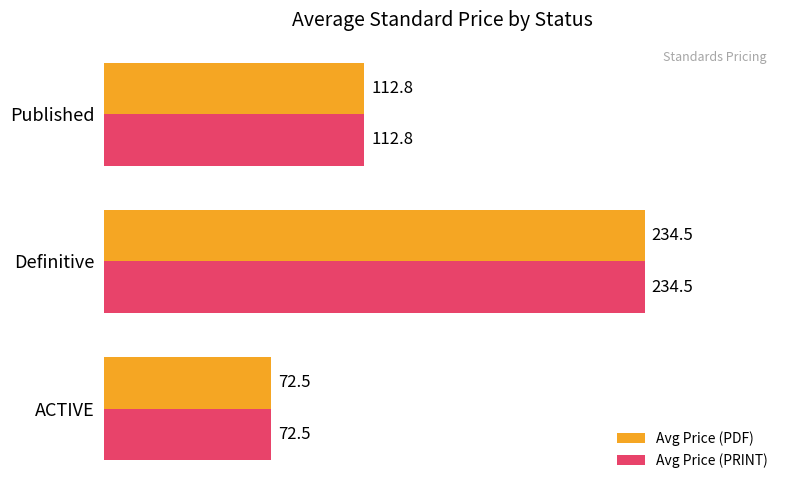

What is the sum of all Avg Price (PRINT) values?

419.8